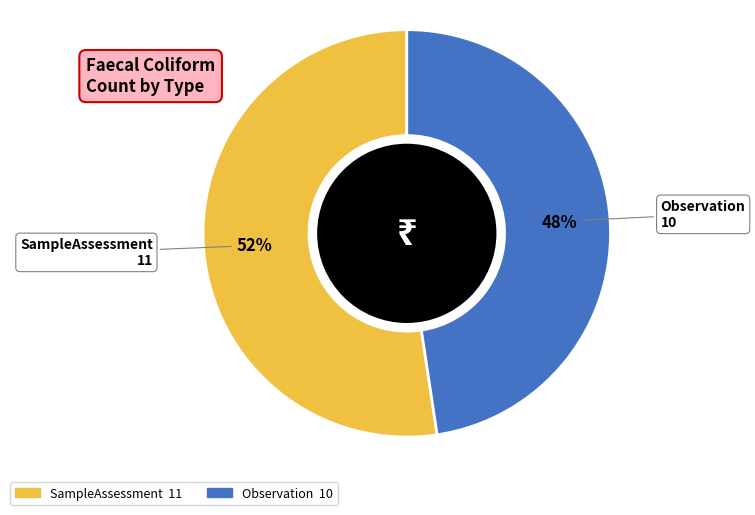

The Observation slice represents 48% of the pie. True or false?

True